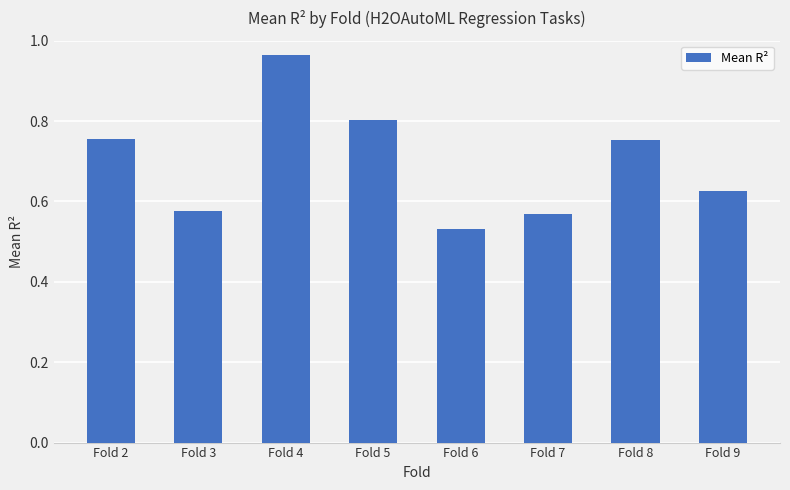

True or false: the data shows 0.8 at Fold 5.

True